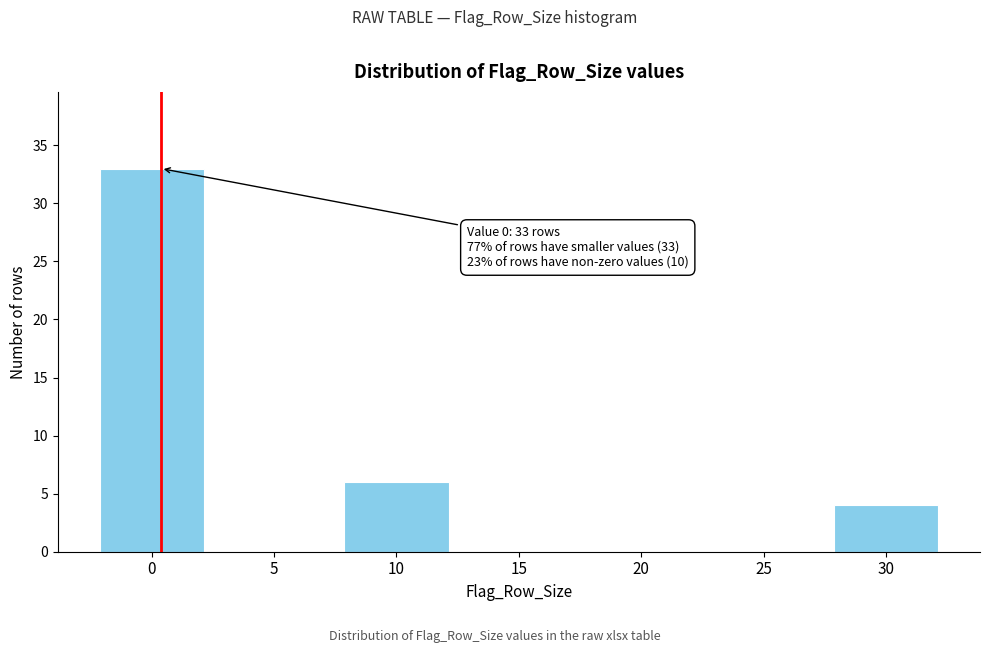

Reading left to right, what are all the values shown in this chart?

0=33	5=0	10=6	15=0	20=0	25=0	30=4